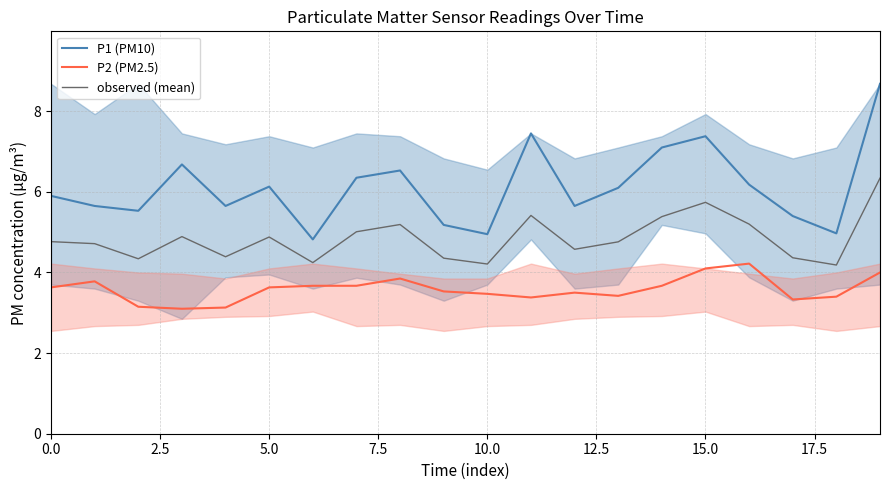

Is it true that P1 (PM10) equals 5.0 at 10.0?

True